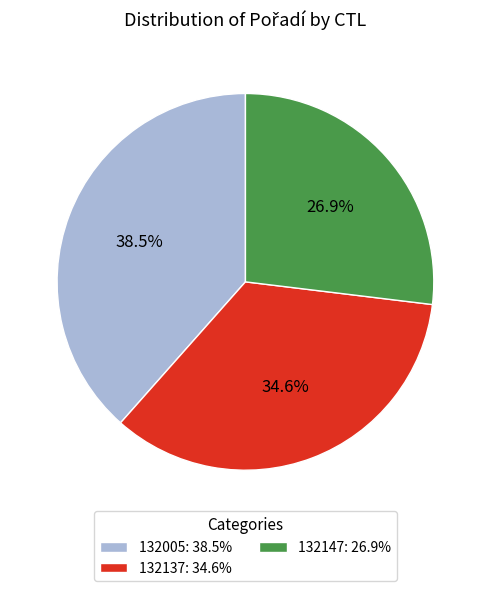

Rank the categories by value from lowest to highest.

132147, 132137, 132005